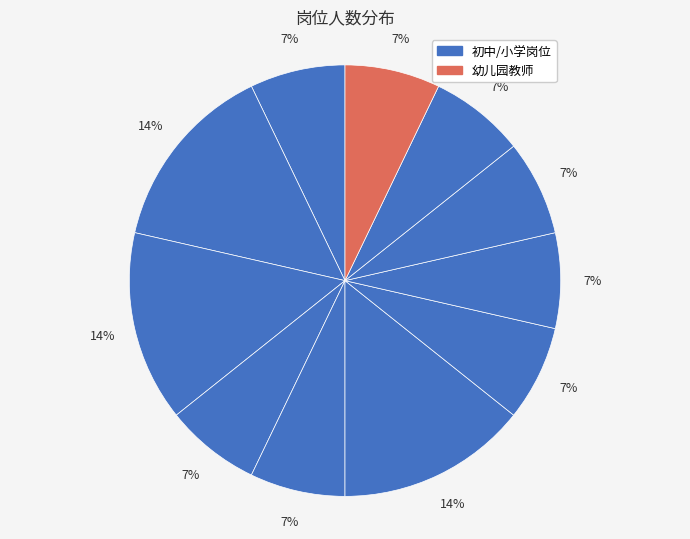

How many segments does this pie chart have?

11